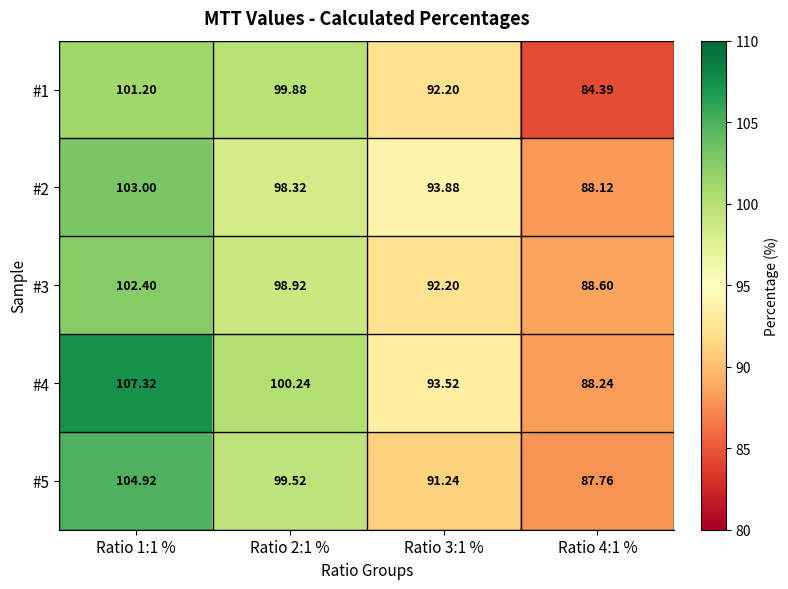

Which series has the largest total across all categories?

#4